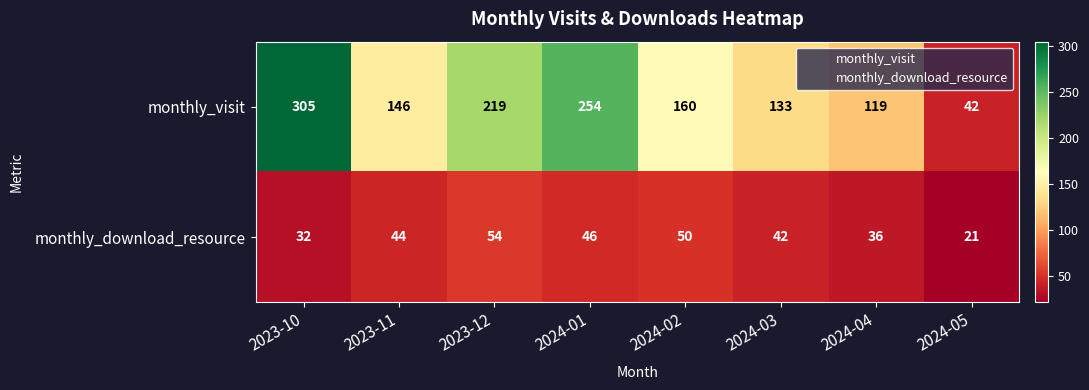

Is it true that monthly_visit equals 104 at 2024-02?

False